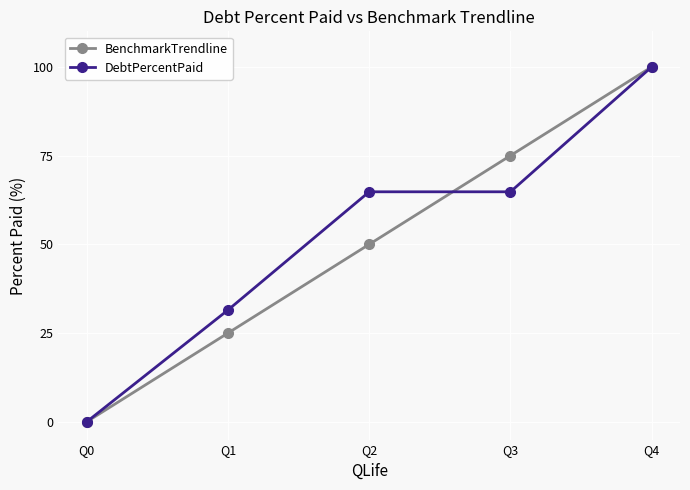

At Q3, list the series in order from smallest to largest.

DebtPercentPaid, BenchmarkTrendline